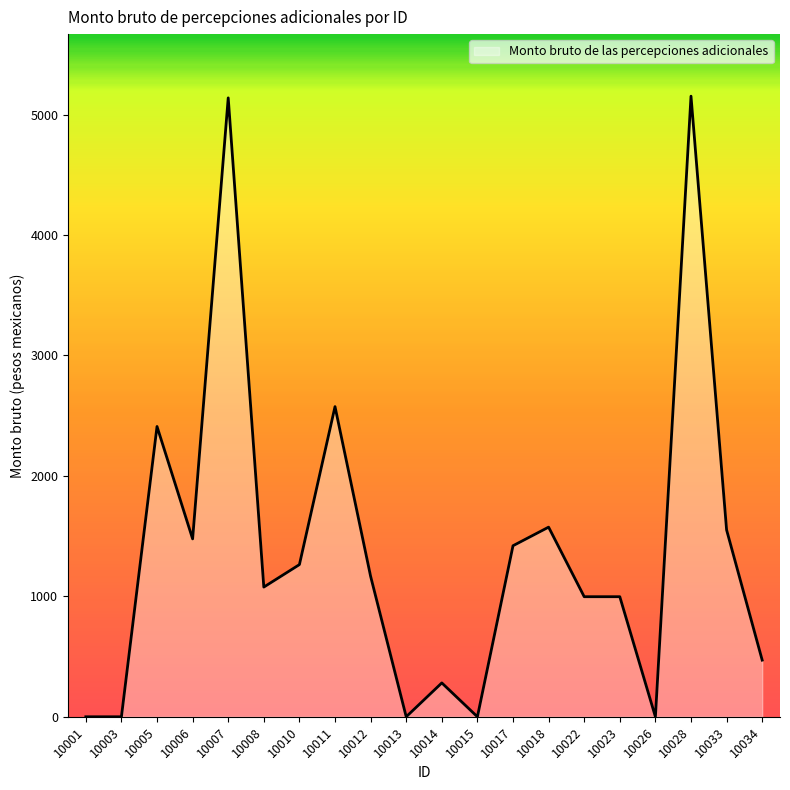

What is the change in value from 10012 to 10033?

+385.0